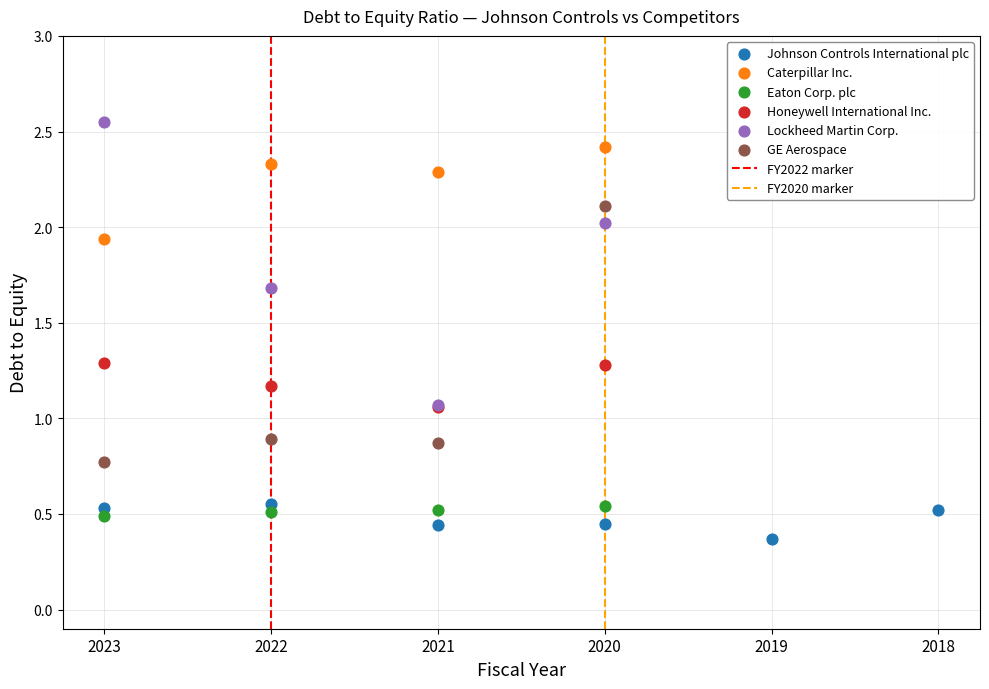

Which series reaches the minimum Y coordinate?

Johnson Controls International plc